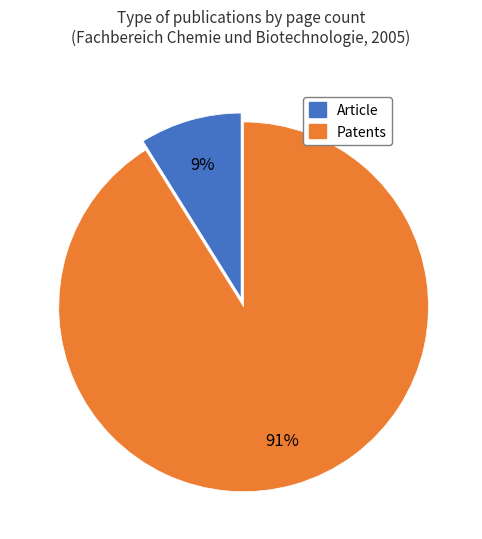

Is there a majority slice in this chart?

Yes